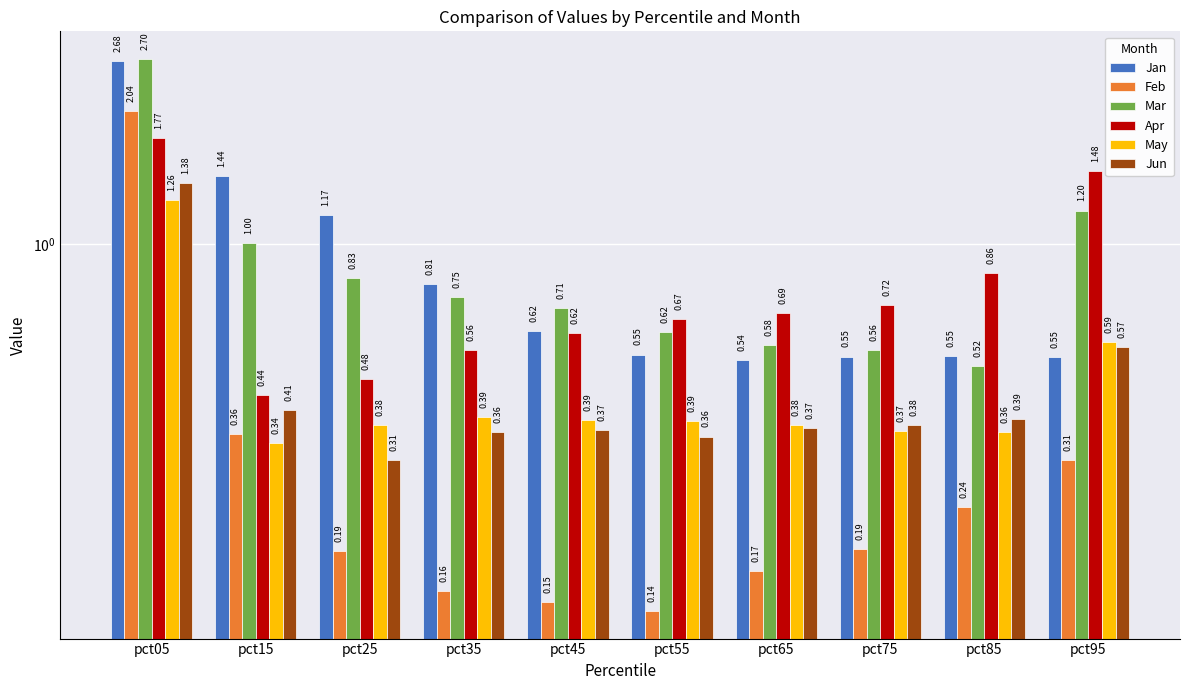

At which category does the chart reach its peak across all series?

pct05